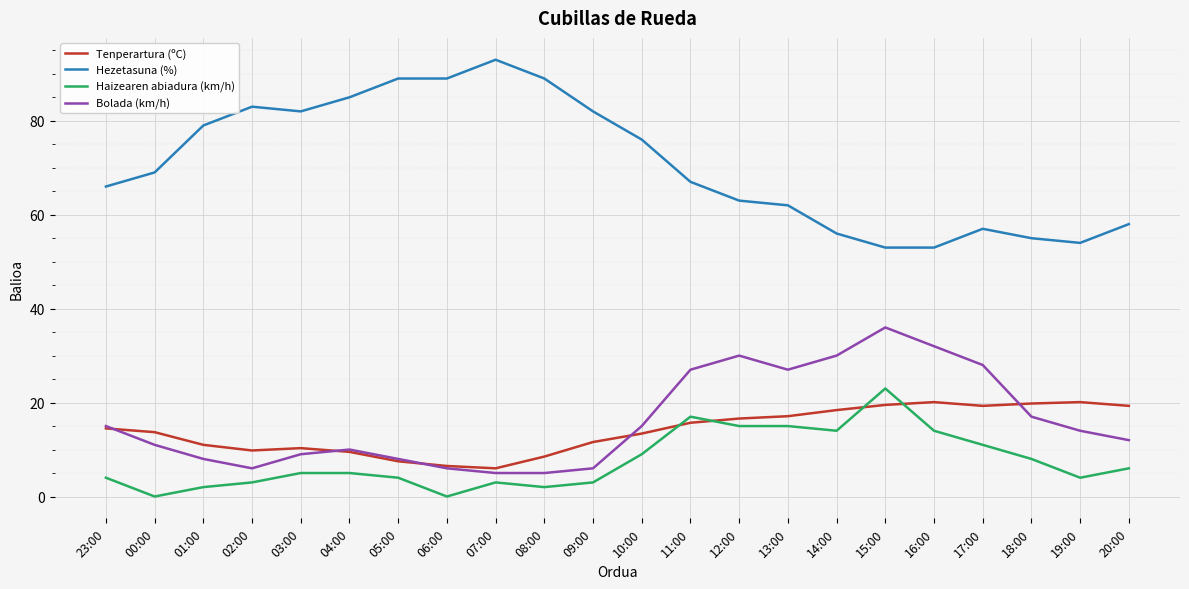

What position from the left is 07:00?

9